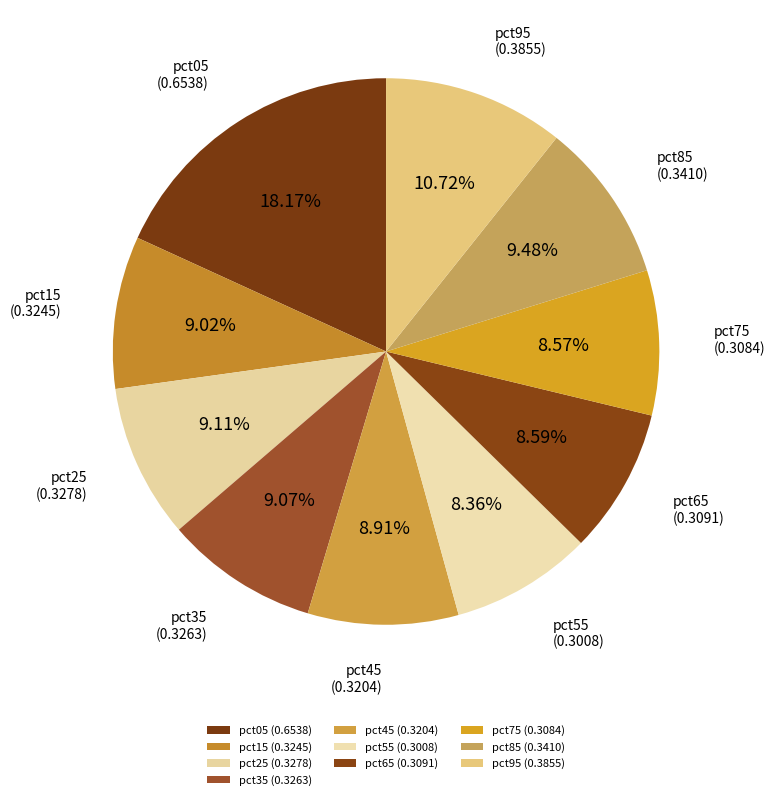

Is pct25 the majority of the pie?

No